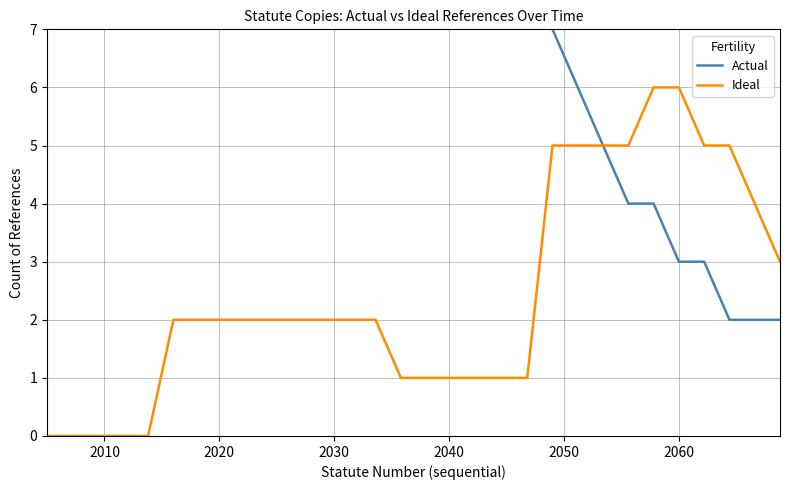

What is the value of the Actual point at the 26th from the left?

3